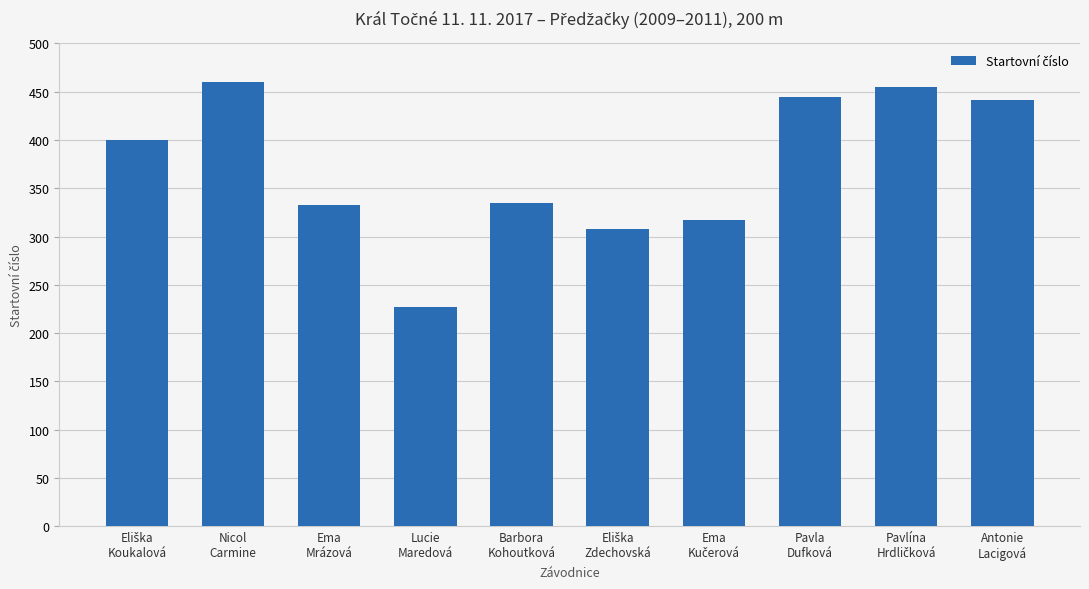

Are the bars grouped side by side (vs. stacked)?

No